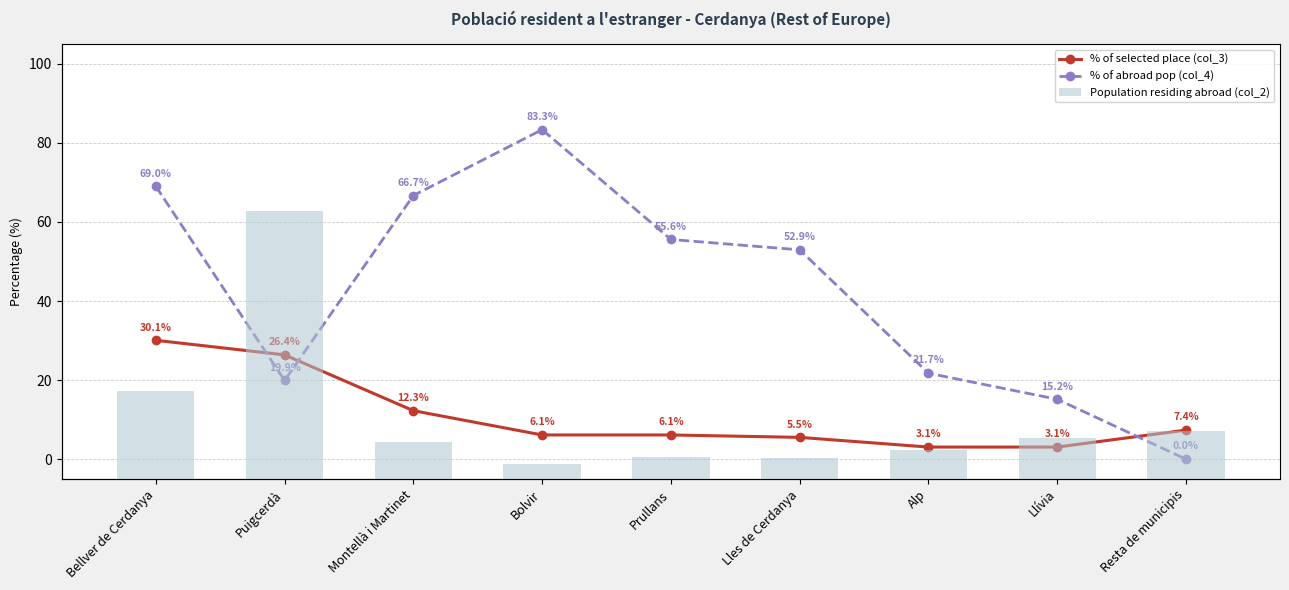

At which label is % of selected place (col_3) closest to 16?

Montellà i Martinet